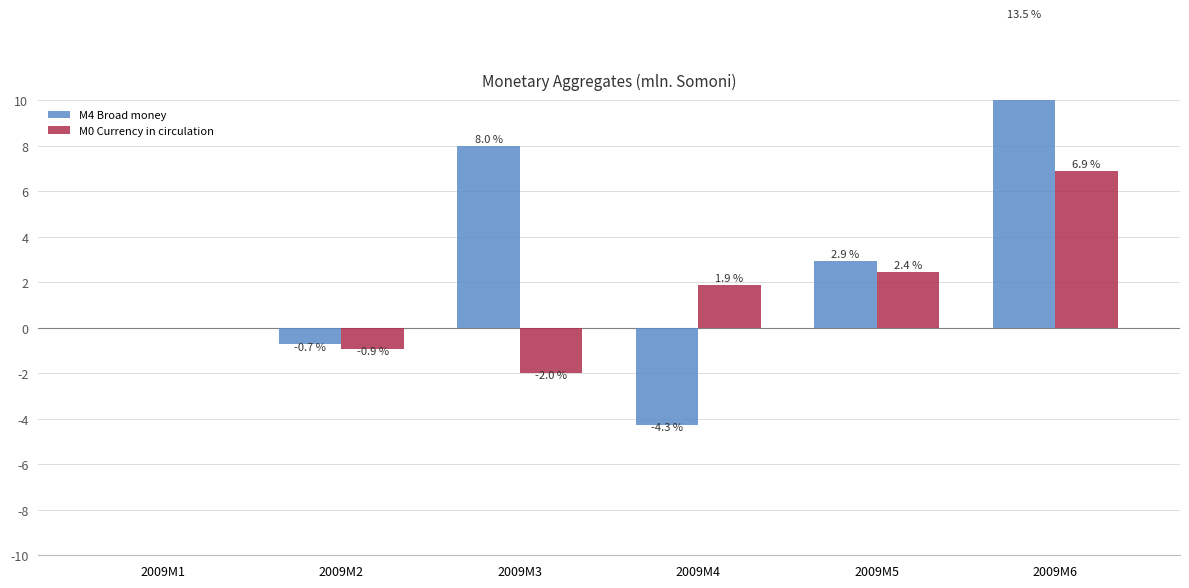

How many values in the M0 Currency in circulation series are below 1?

3